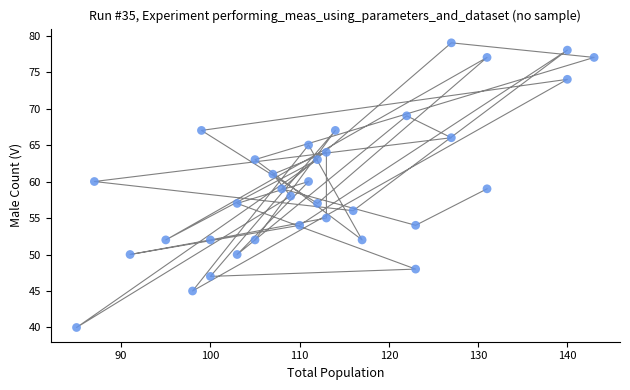

What is the range of X values (max minus min)?

58